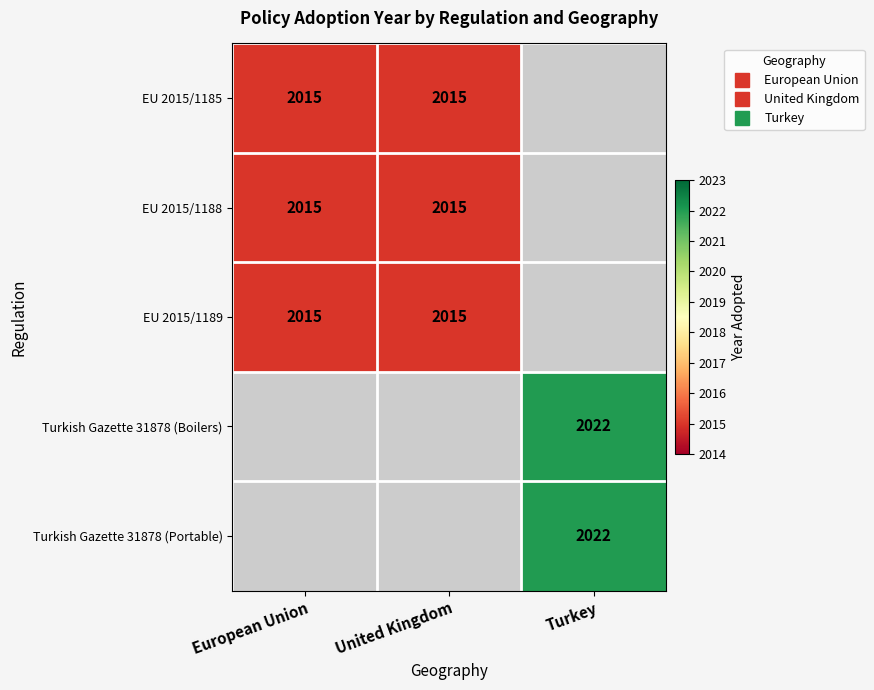

The EU 2015/1185 series shows 508.7 at European Union. True or false?

False